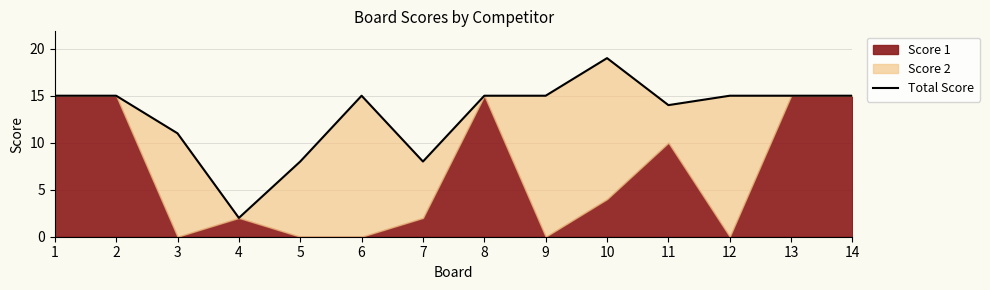

Where does the data first go above 15?

10